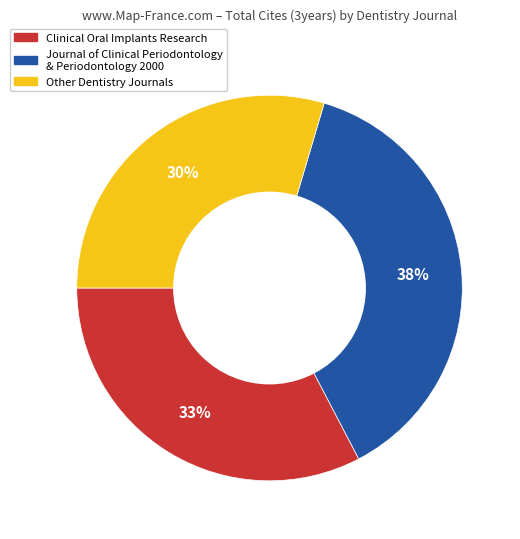

Does any single category account for the majority?

No